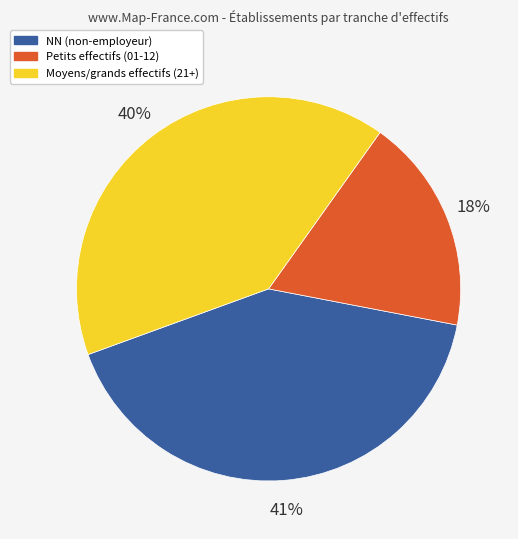

Which slice is the smallest?

Petits effectifs (01-12)